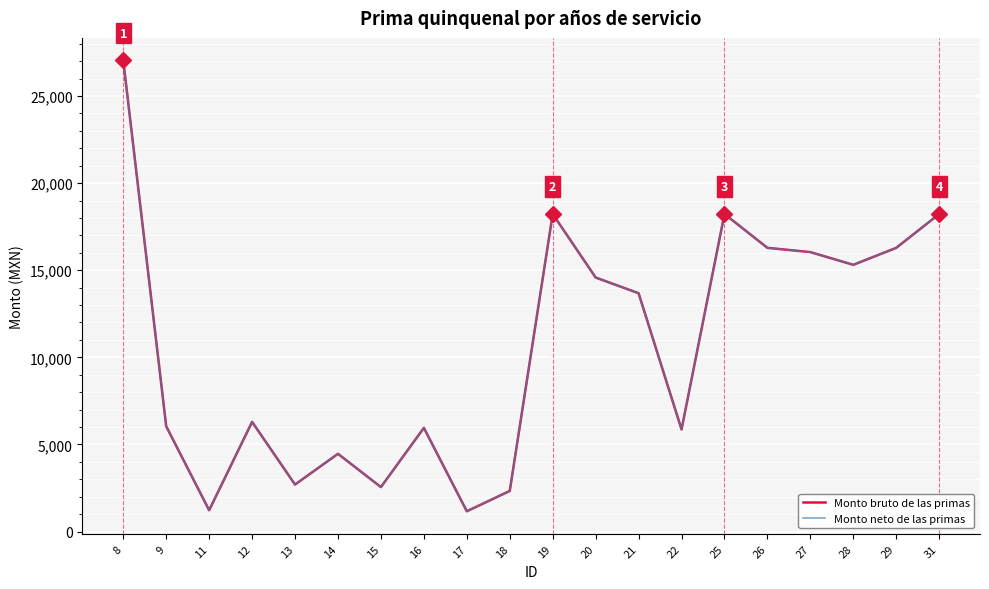

Is it true that Monto bruto de las primas equals 6042.5 at 9?

True